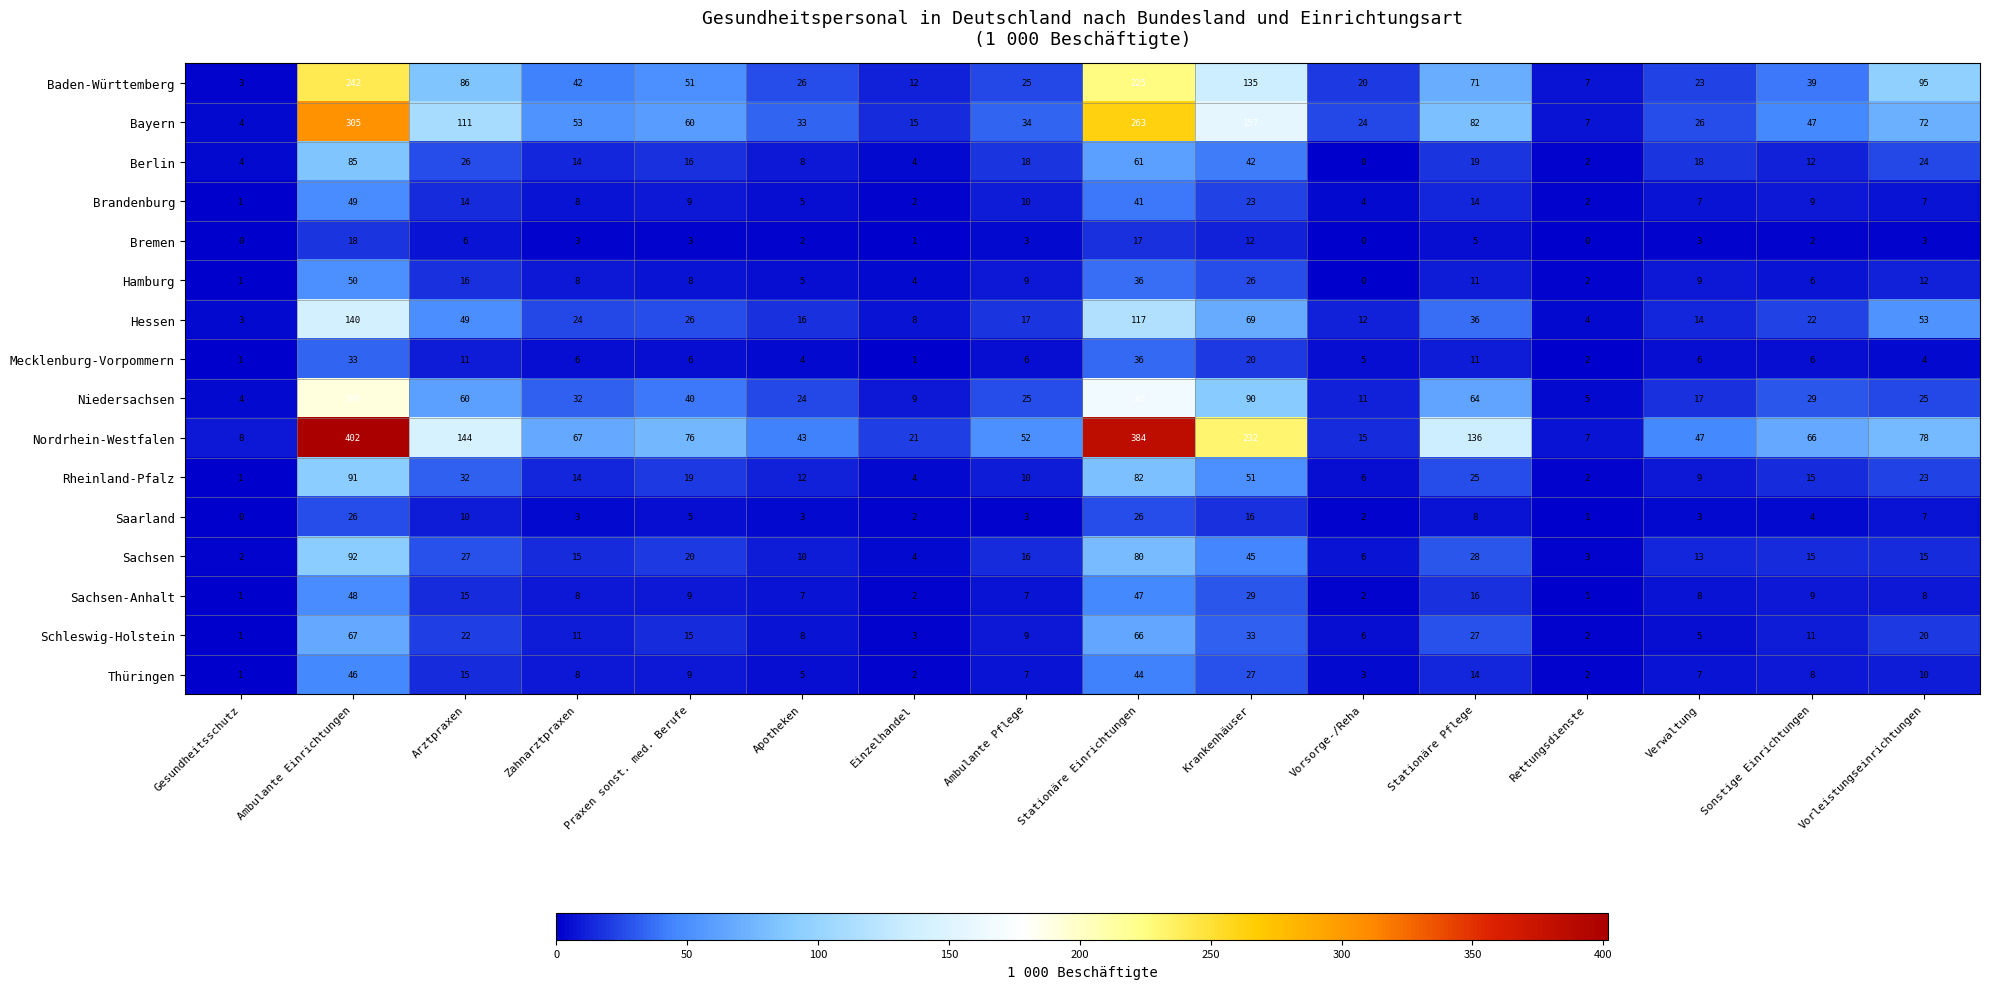

Where does the Saarland series first go above 4?

Ambulante Einrichtungen